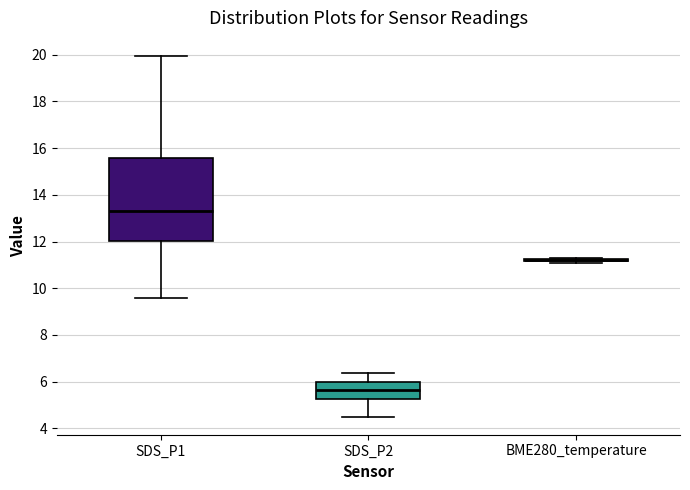

Which box is the tallest, from its lower edge to its upper edge?

SDS_P1